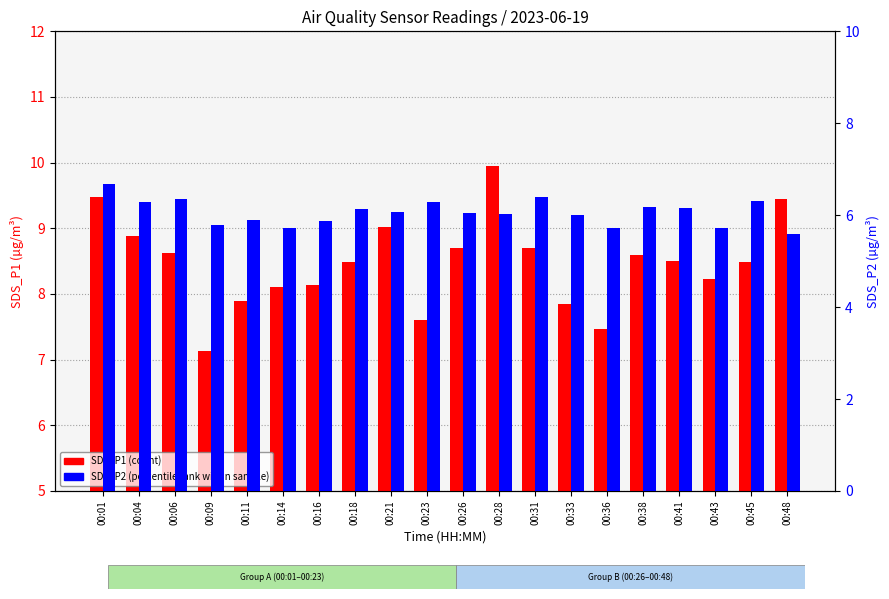

At which category is the sum across all series the highest?

00:01